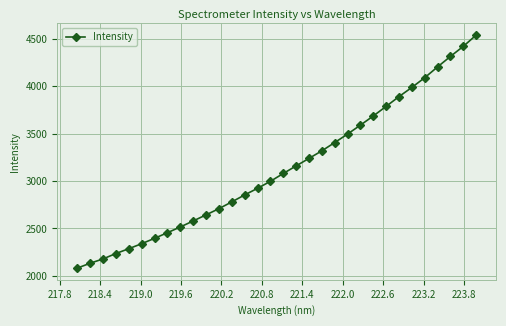

Count the number of categories in the chart.

32